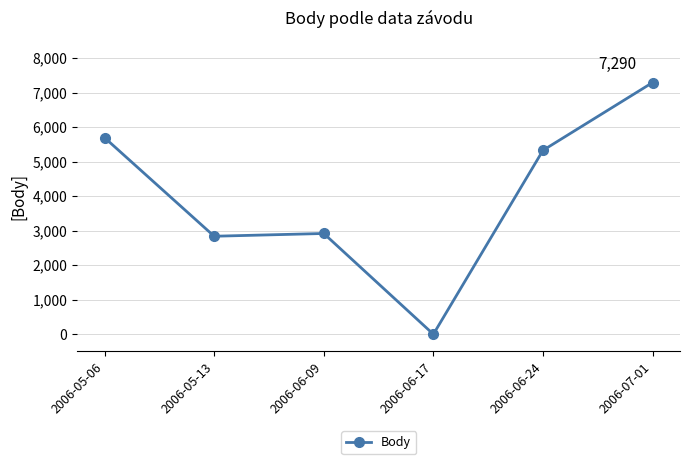

How many values are below 5326?

3